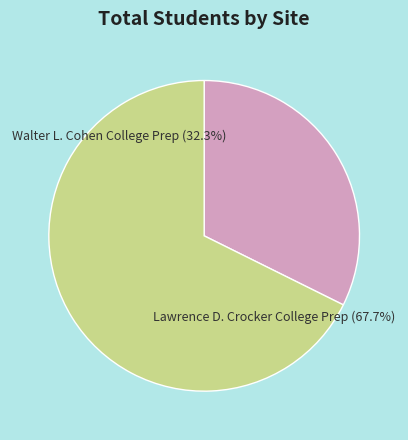

Is there any slice that represents more than half of the pie?

Yes